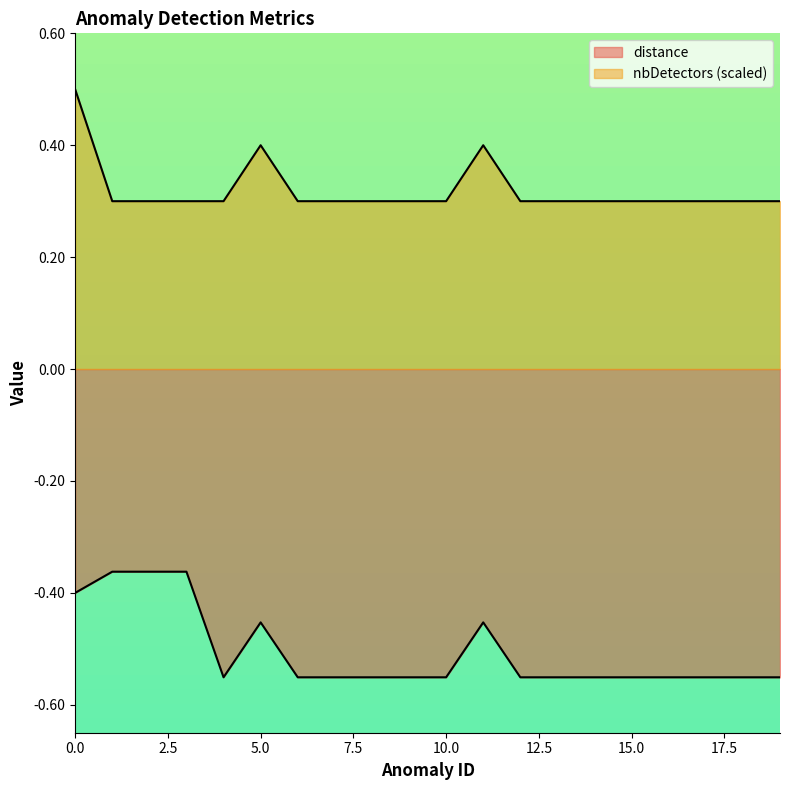

What is the difference between the highest and lowest values at 19?

0.9